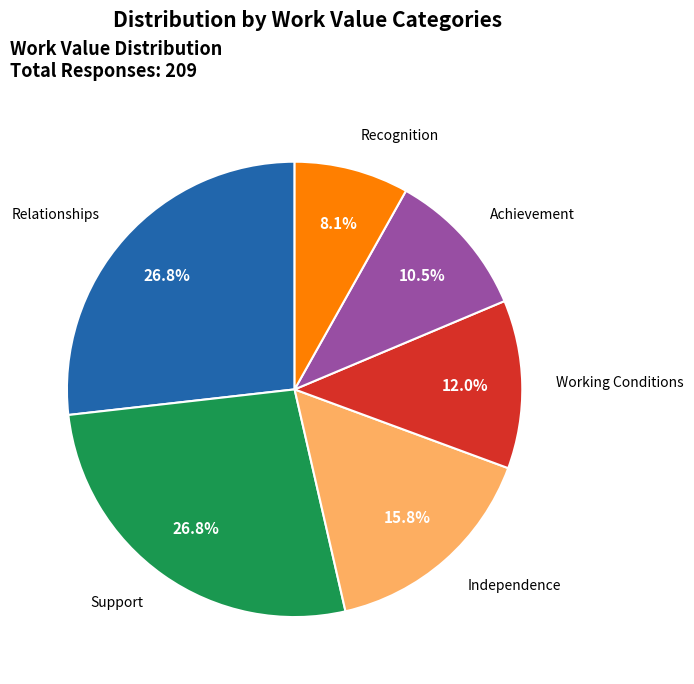

Is there a majority slice in this chart?

No